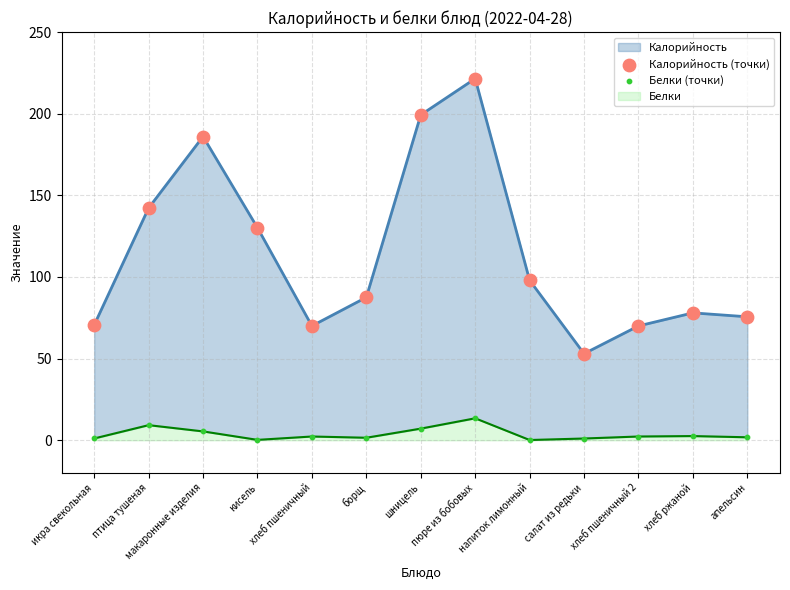

Which series reaches the maximum Y coordinate?

Калорийность (точки)